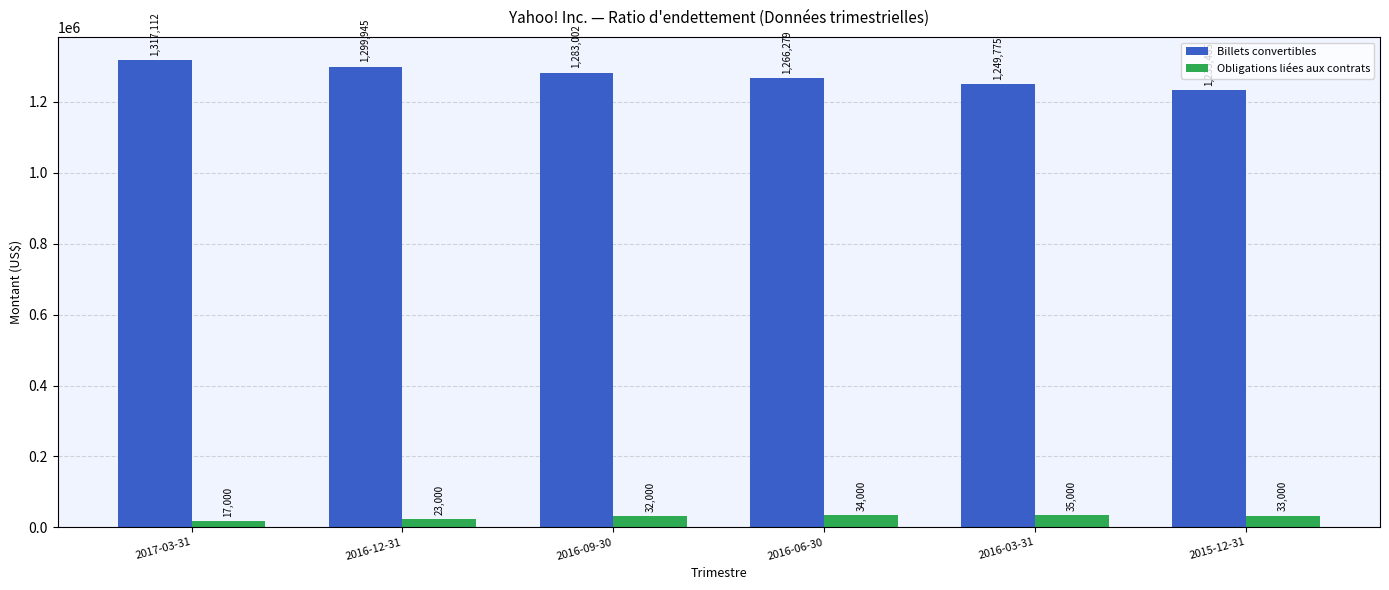

What is the minimum value shown in the chart?

17000